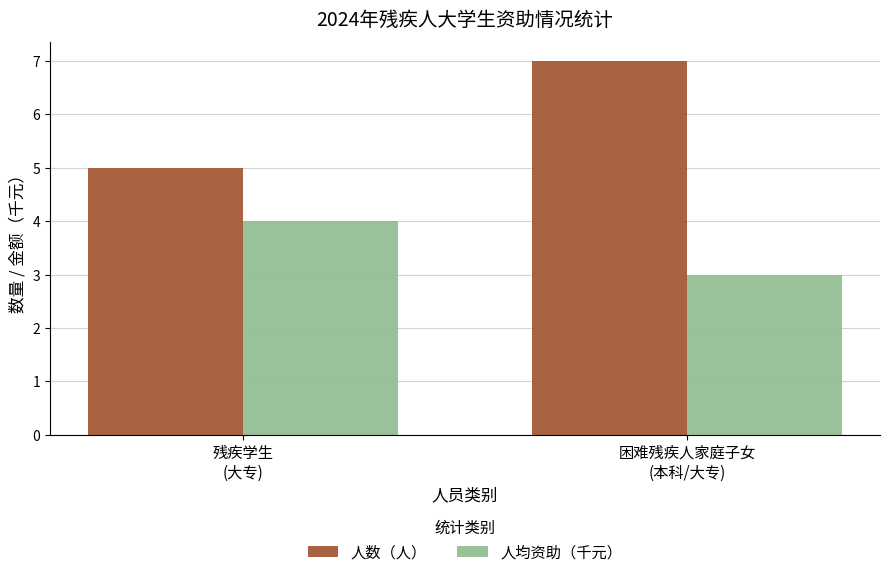

What is the label of the 1st bar from the left?

残疾学生
(大专)